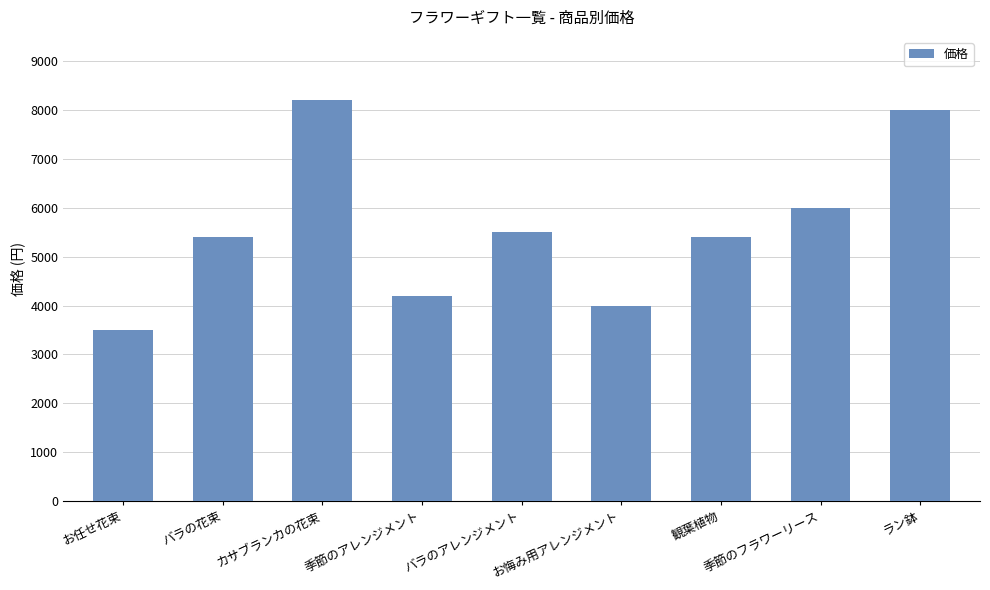

What is the sum of all values?

50200